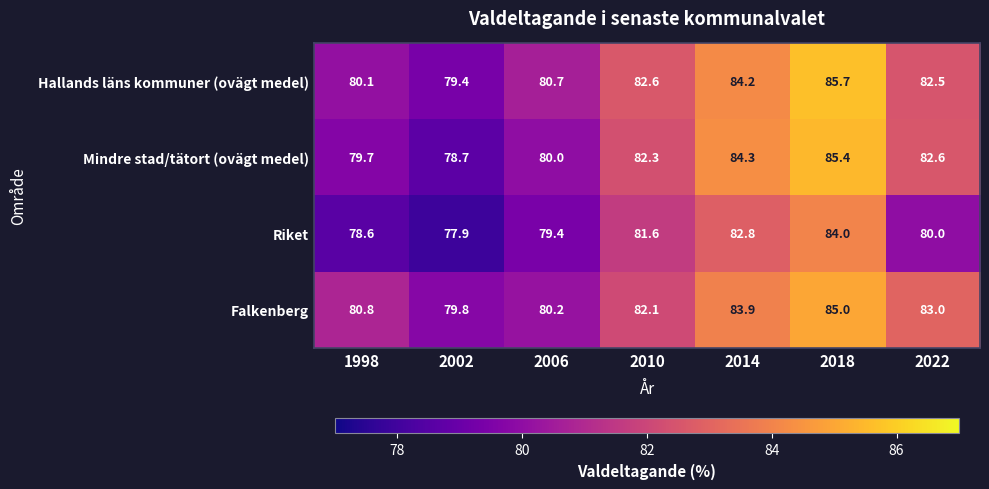

At which category is the sum across all series the highest?

2018